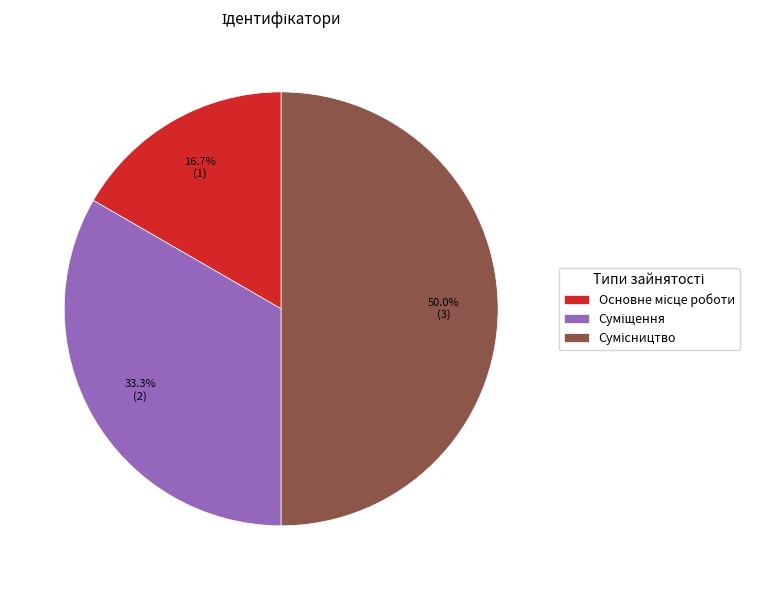

The Сумісництво slice represents 50% of the pie. True or false?

True